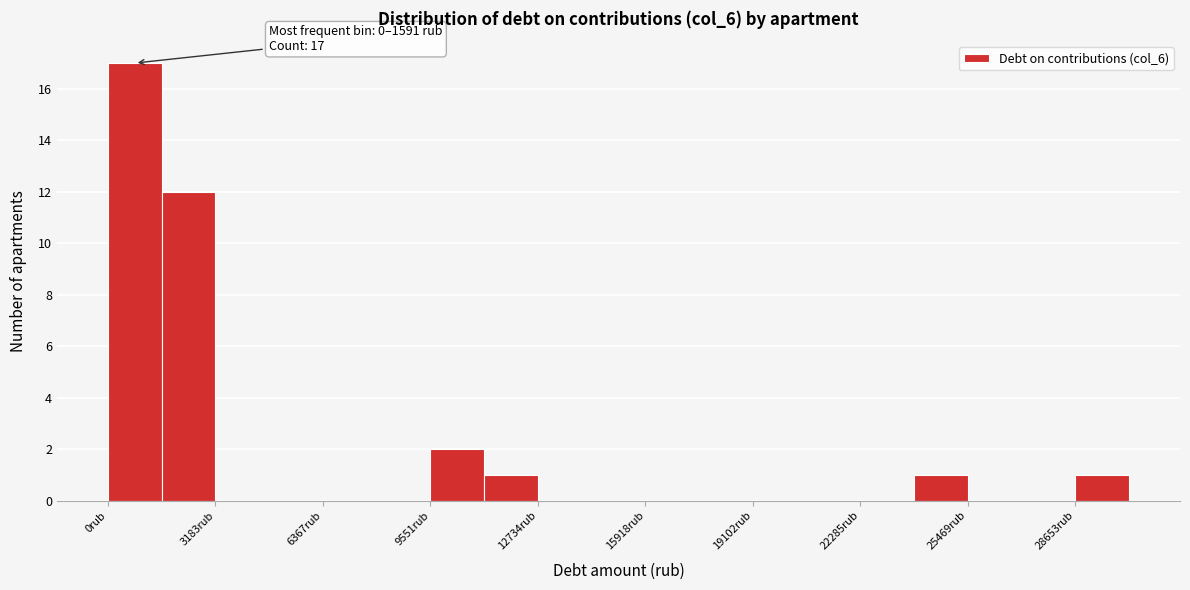

Read against the x-axis, roughly where is the centre of the tallest bar?

1000